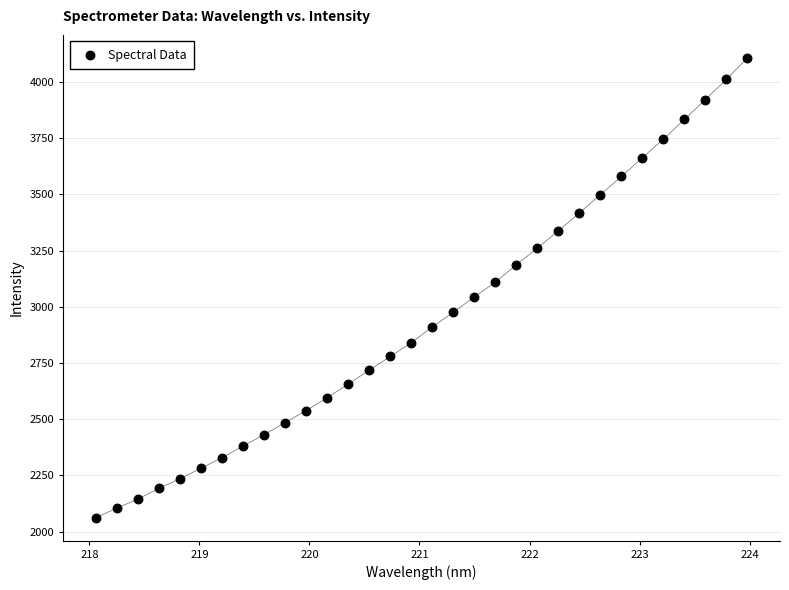

What is the range of X values (max minus min)?

5.9